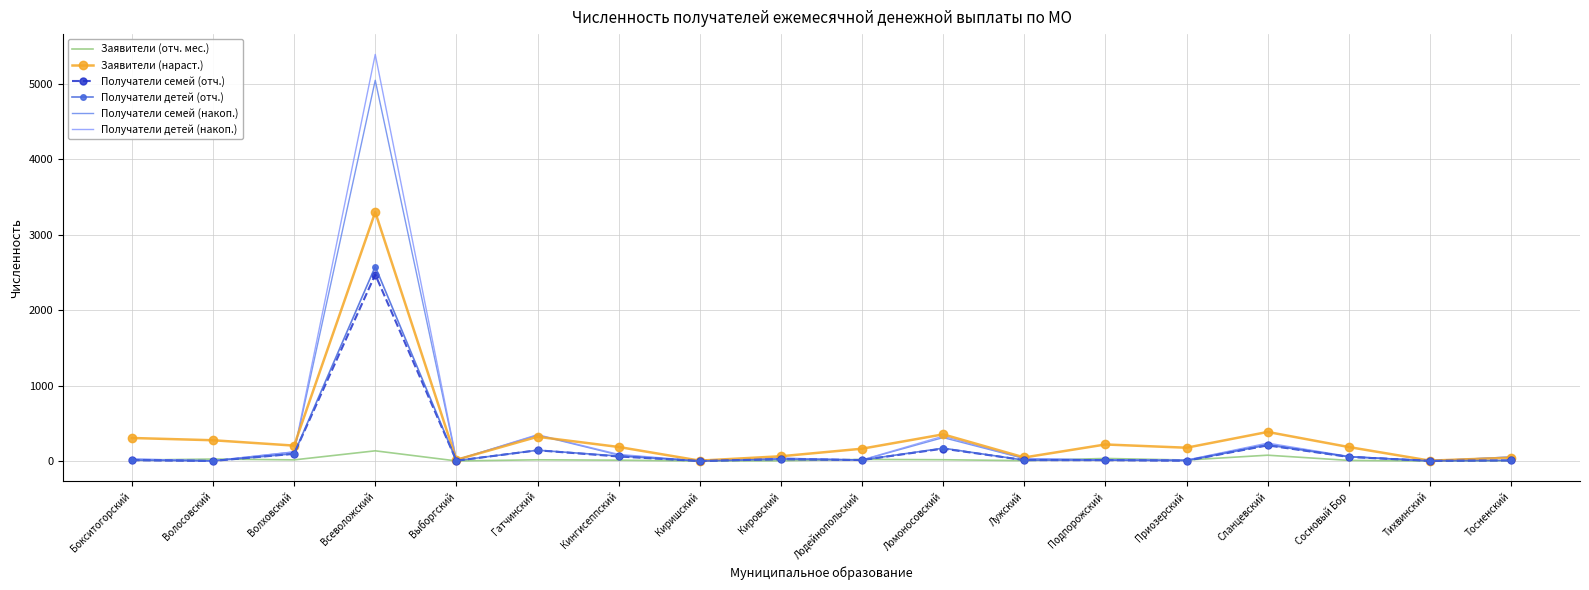

The Заявители (нараст.) series shows 305 at Бокситогорский. True or false?

True